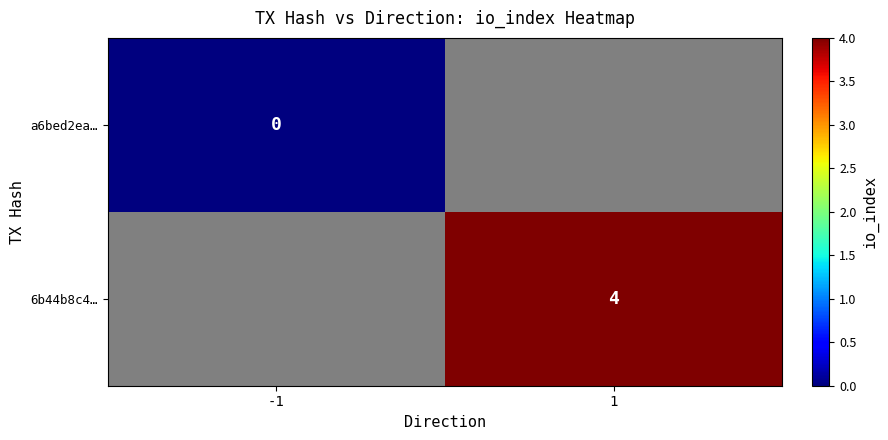

What is the maximum value shown in the chart?

4.0